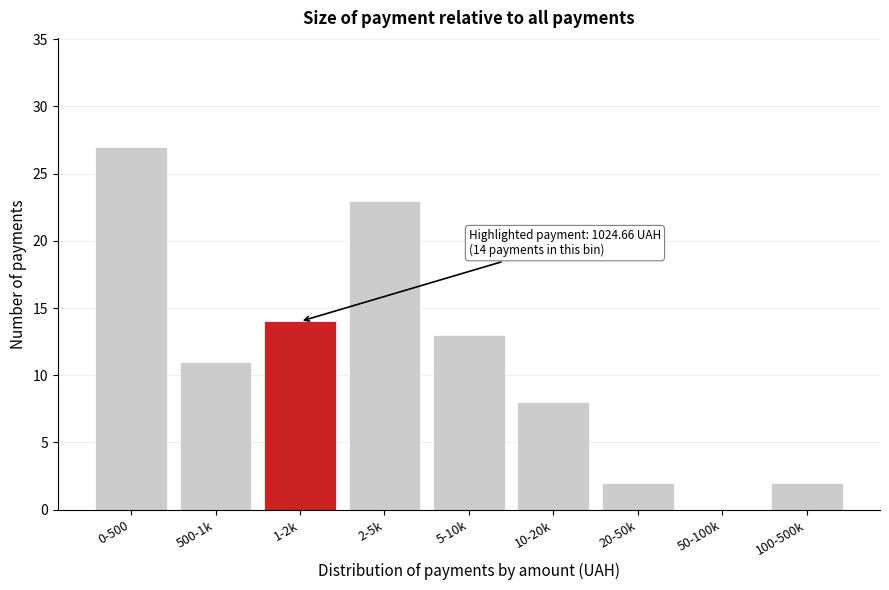

Reading left to right, what are all the values shown in this chart?

0-500=27	500-1k=11	1-2k=14	2-5k=23	5-10k=13	10-20k=8	20-50k=2	50-100k=0	100-500k=2